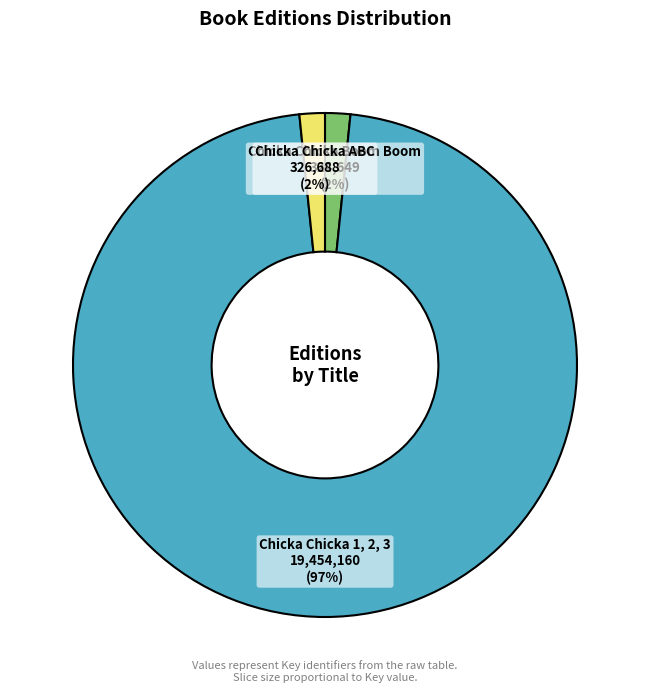

Is there a majority slice in this chart?

Yes